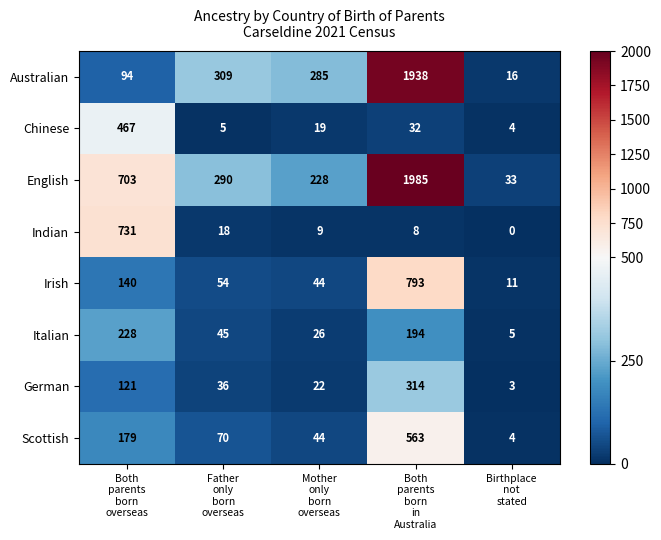

At Both
parents
born
overseas, list the series in order from smallest to largest.

Australian, German, Irish, Scottish, Italian, Chinese, English, Indian